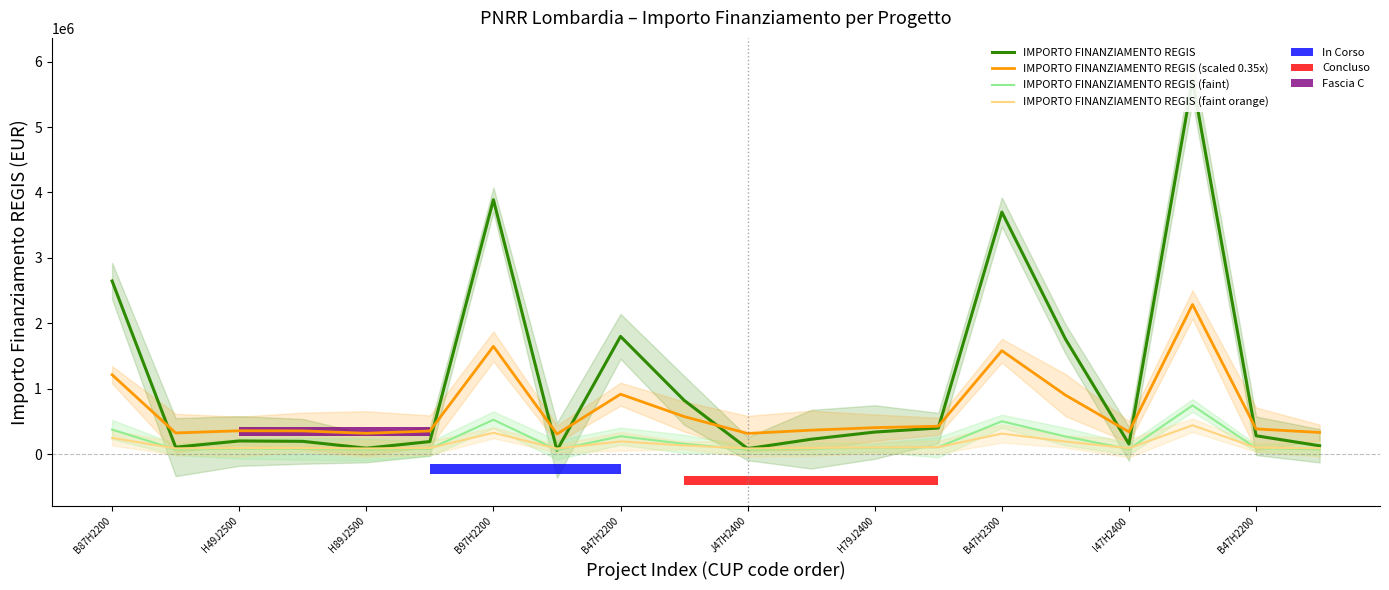

At which category is the sum across all series the highest?

17